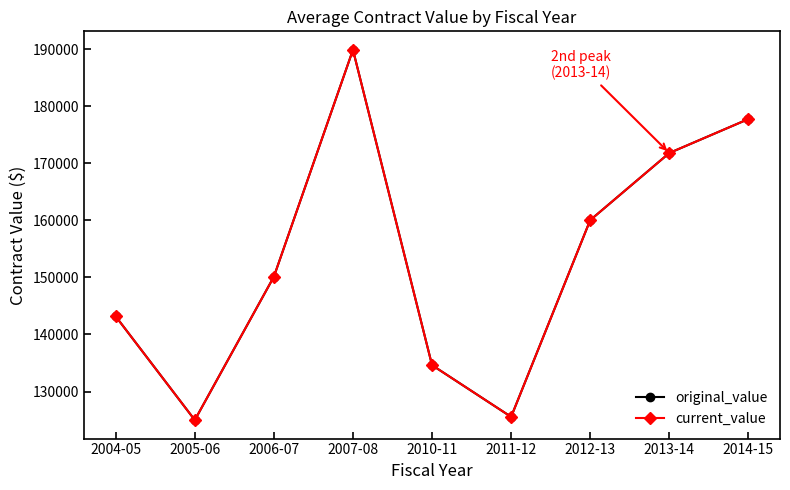

At which category is the sum across all series the highest?

2007-08